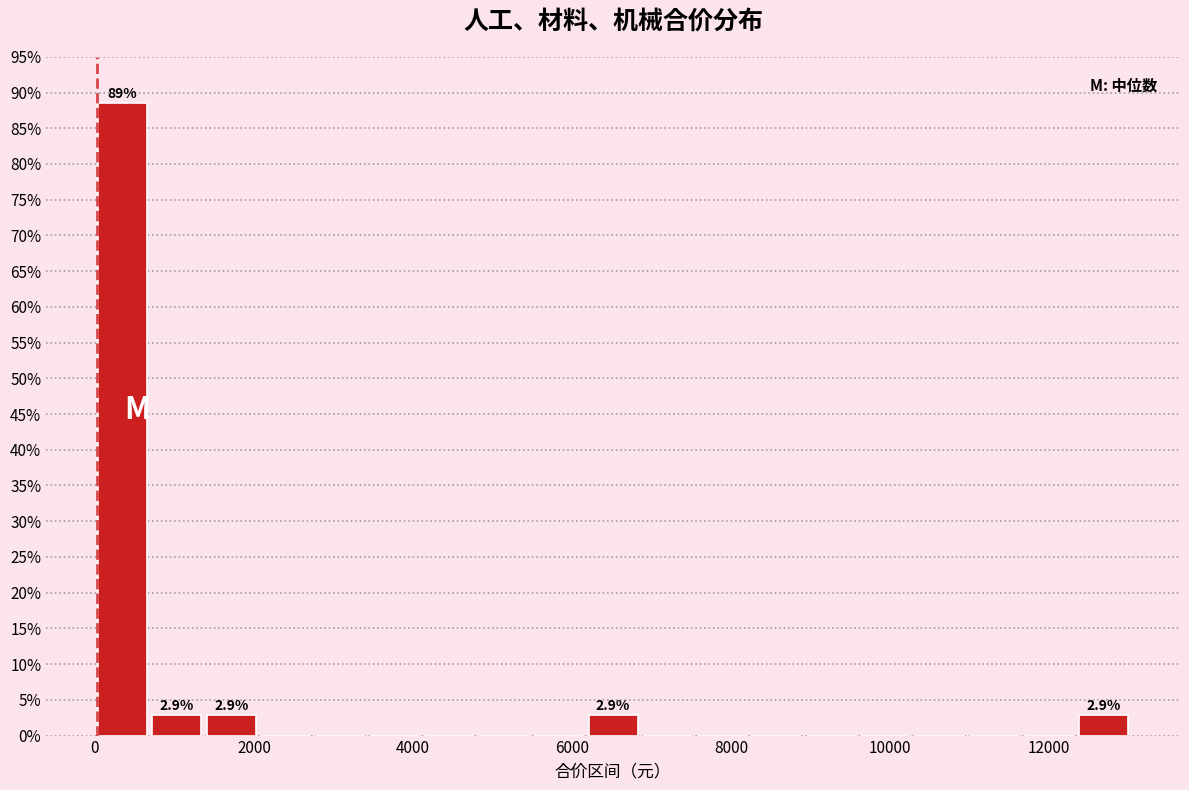

Around what value on the x-axis is the tallest bar? Give the approximate position of its centre, as read against the axis.

400